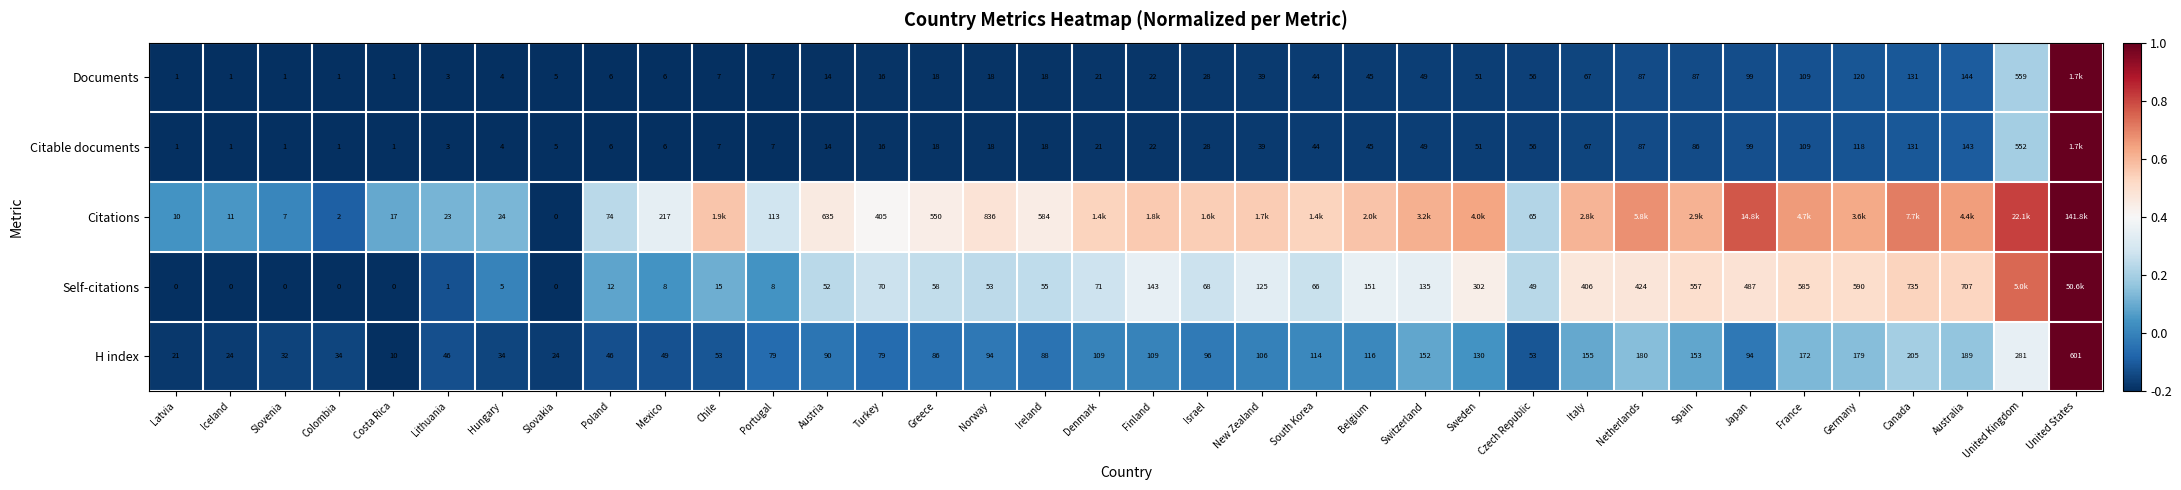

Is the value of H index at Austria greater than the value of Citable documents at Ireland?

Yes